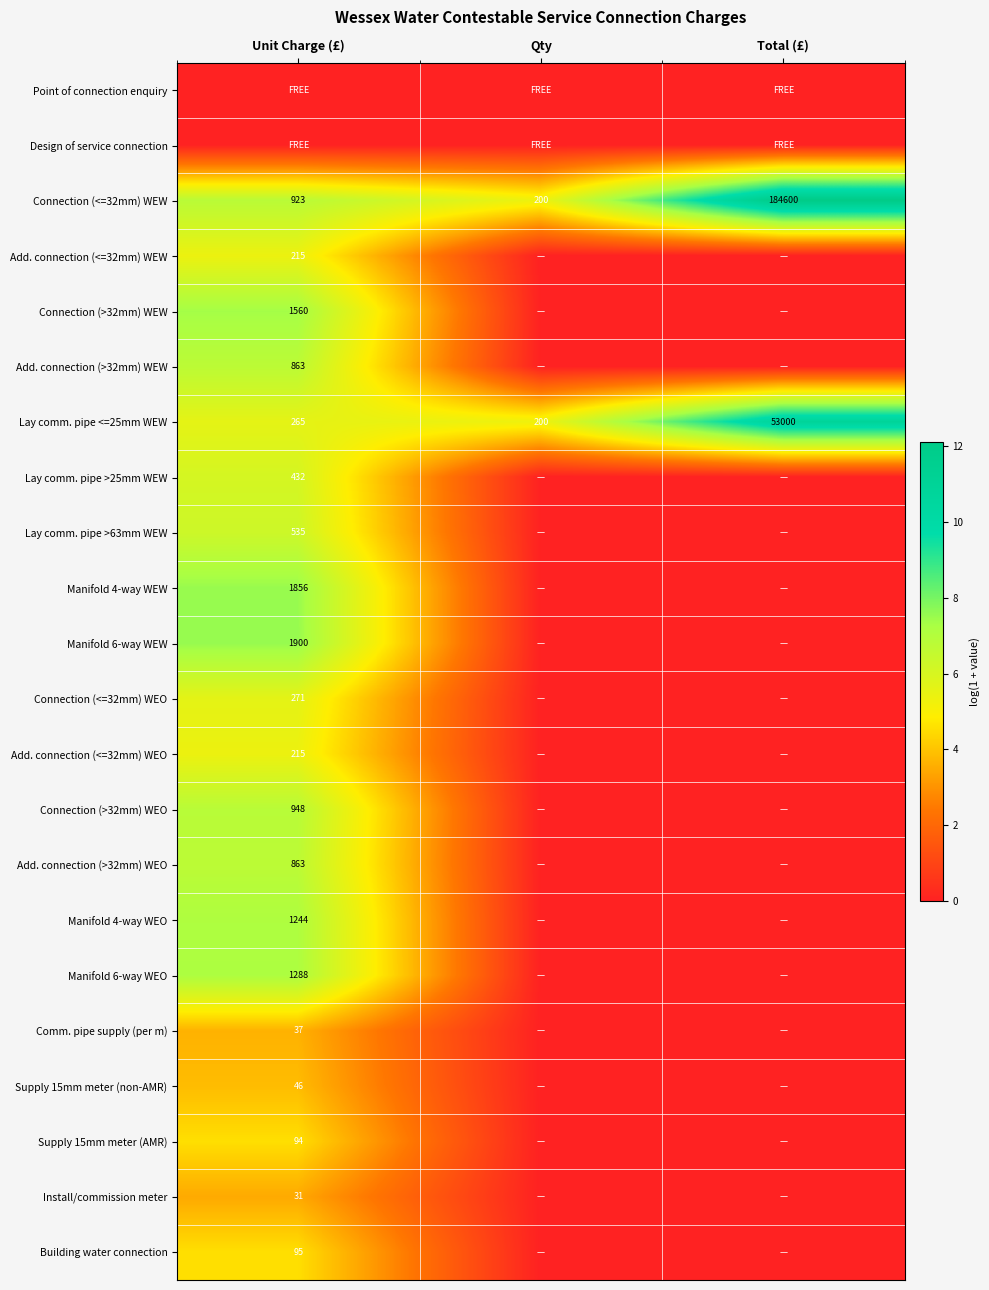

The value of Manifold 4-way WEW at Unit Charge (£) is 1012. True or false?

False